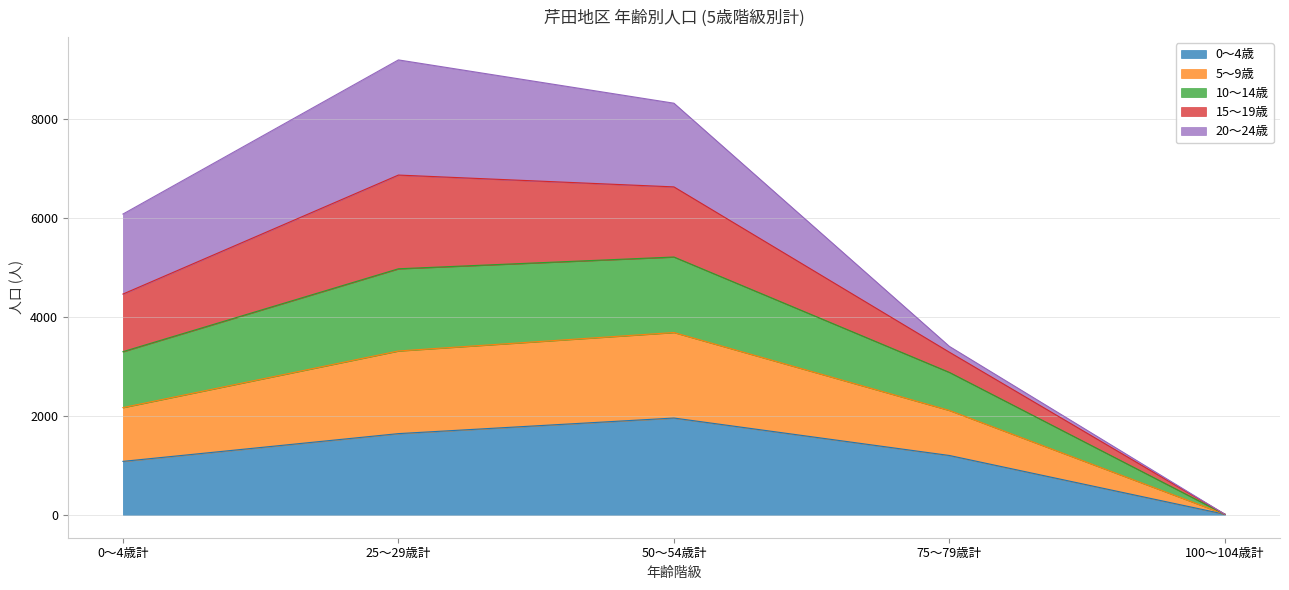

At which label does 0～4歳 reach its minimum?

100～104歳計